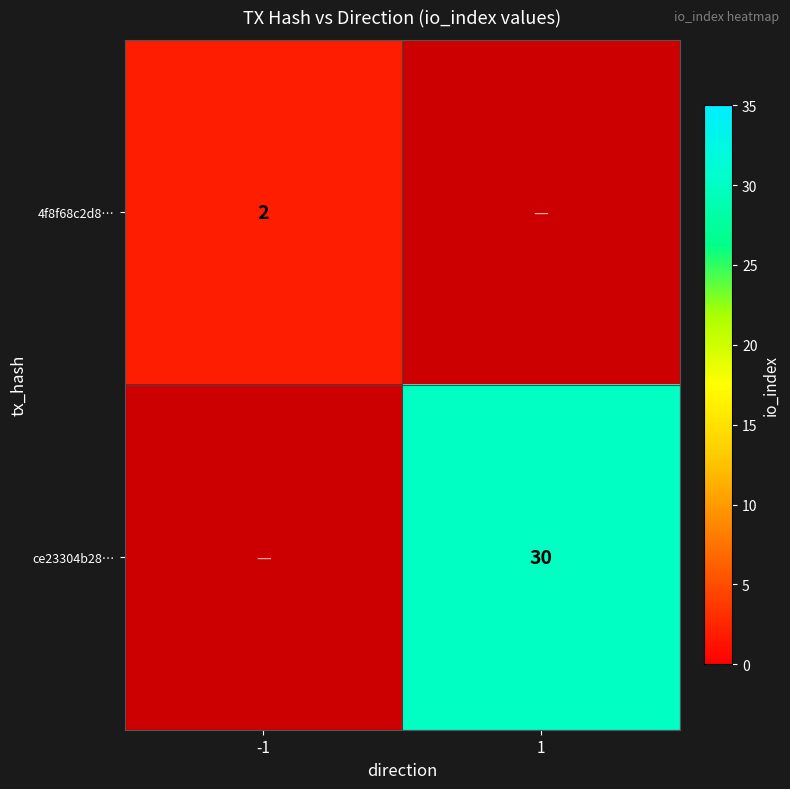

Where is 4f8f68c2d8… nearest to the value 1?

-1